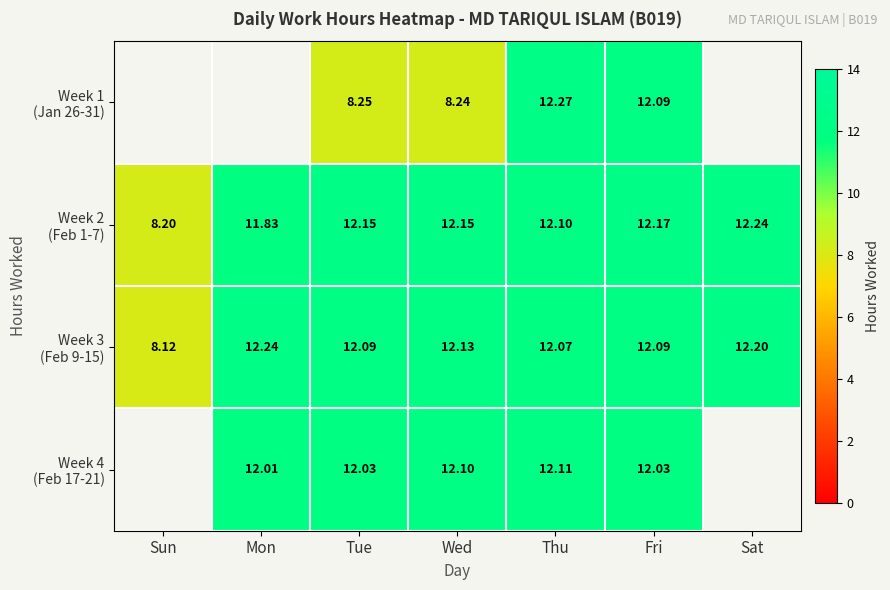

At which label does Week 1 (Jan 26-31) first exceed 8?

Tue